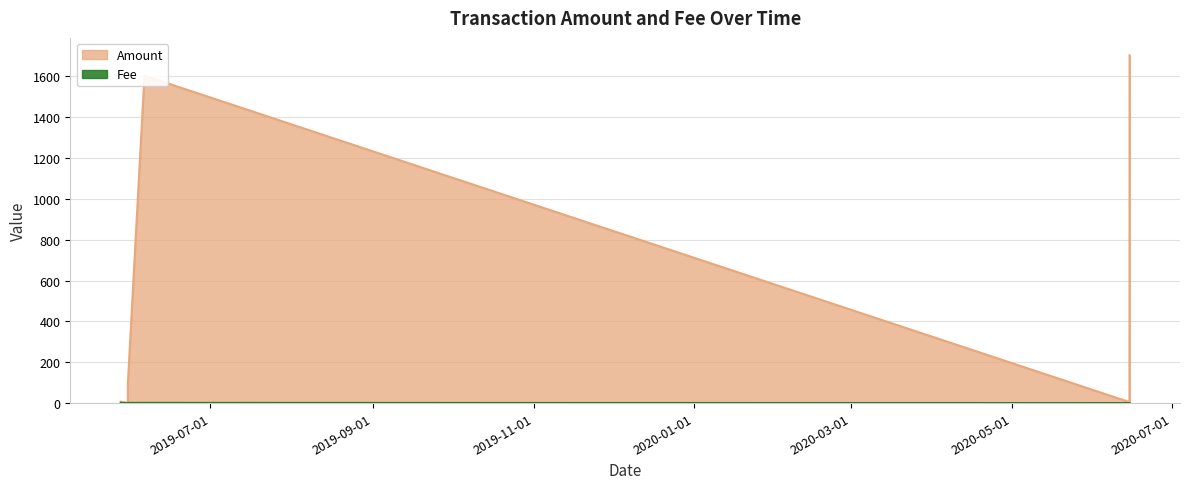

What is the greatest value displayed?

1702.7